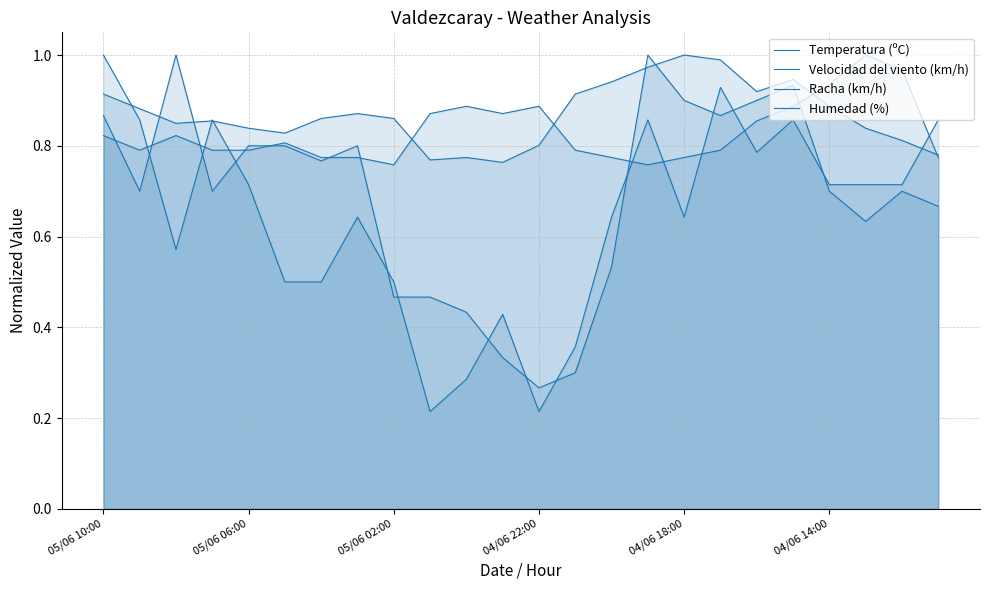

Rank the series by their maximum value, from lowest to highest.

Temperatura (ºC), Velocidad del viento (km/h), Racha (km/h), Humedad (%)